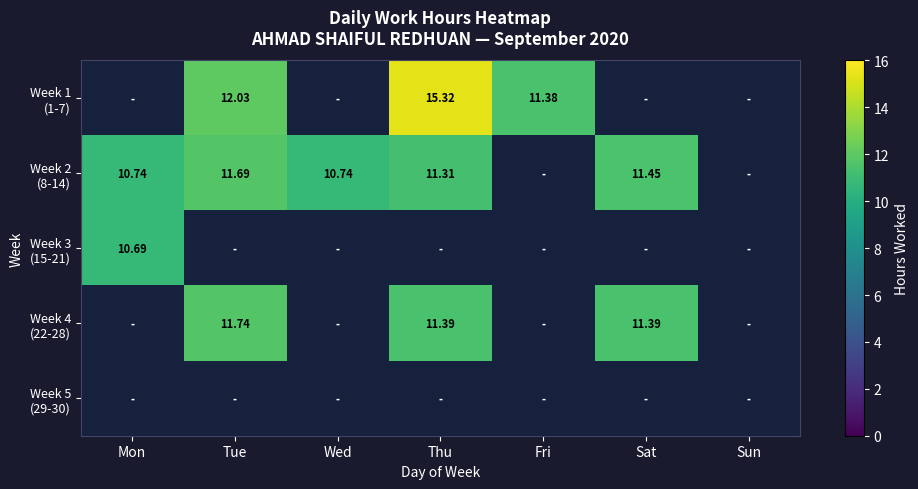

Between 25 and 23, which is larger?

25